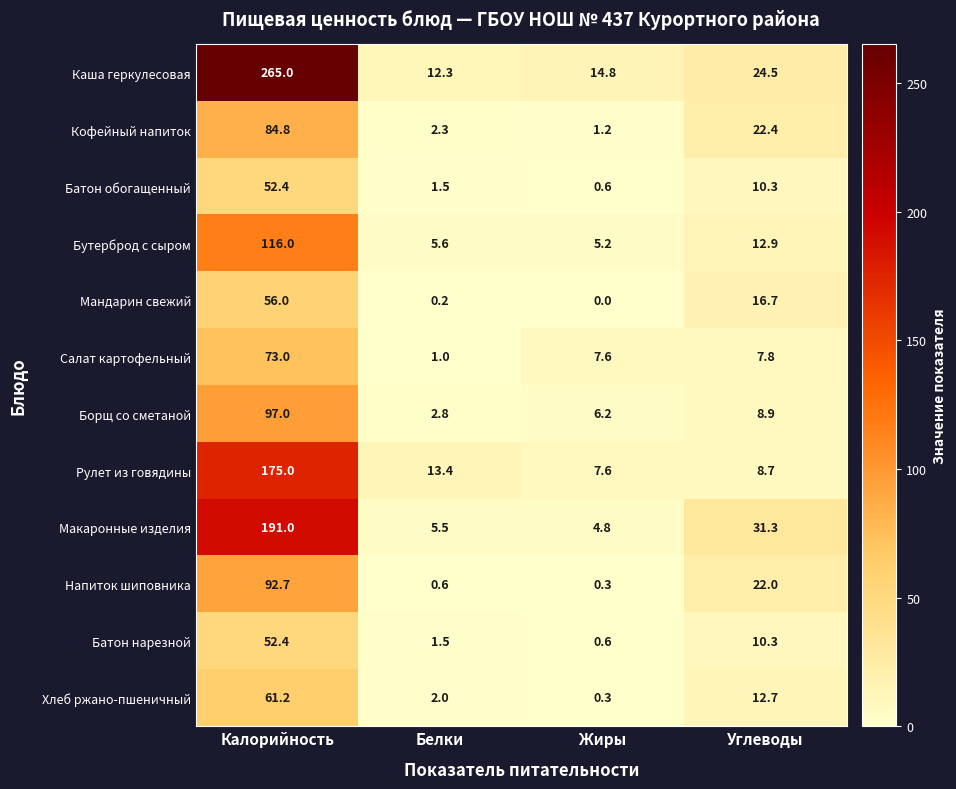

The Салат картофельный series shows 16.4 at Калорийность. True or false?

False